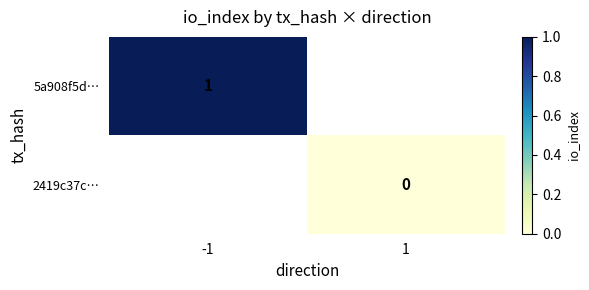

Which category has the highest value across all series?

-1